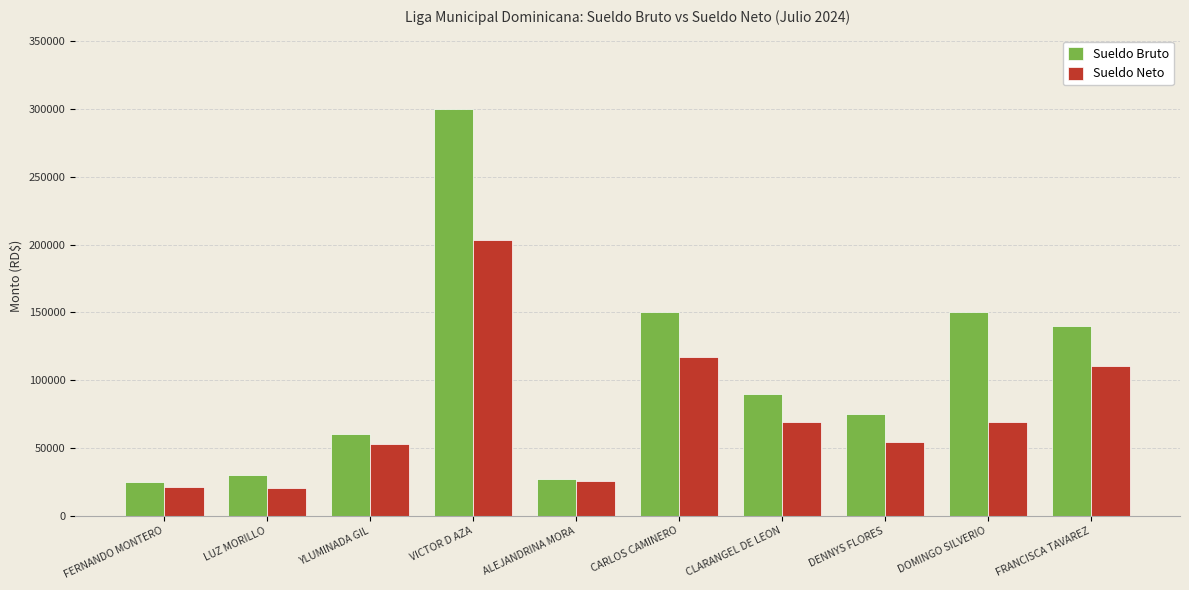

Which category has the highest value across all series?

VICTOR D AZA